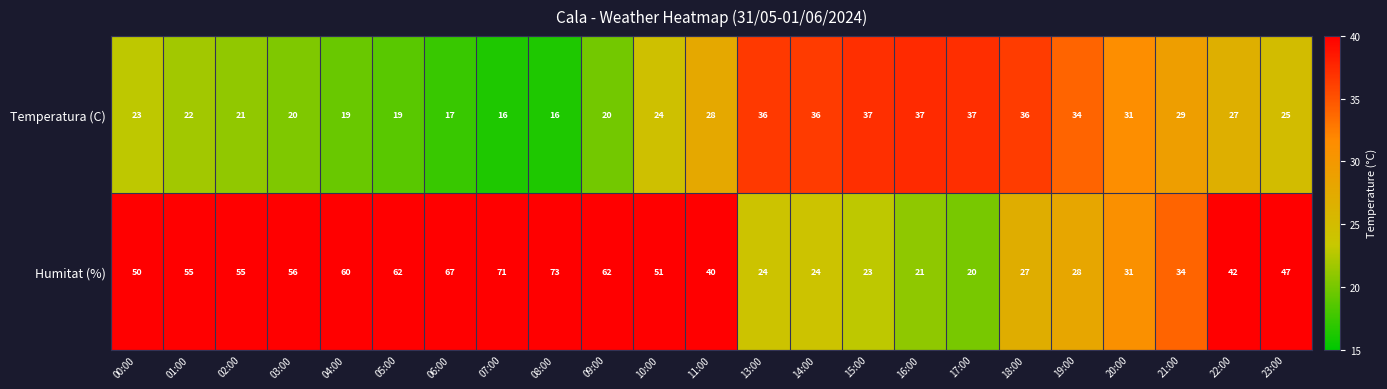

Which label corresponds to the largest value in the chart?

08:00